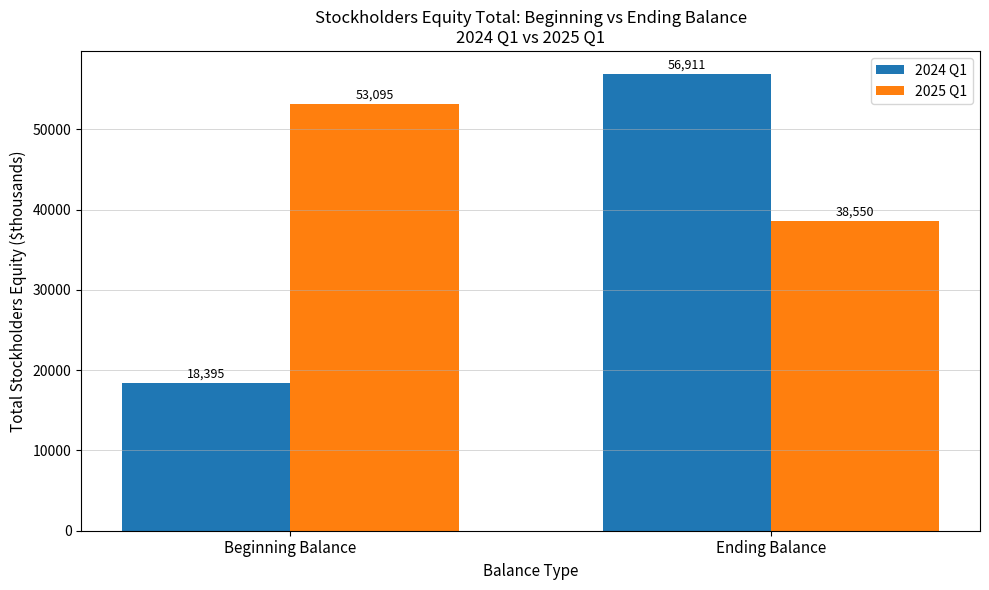

How many values in the 2024 Q1 series are below 56911?

1